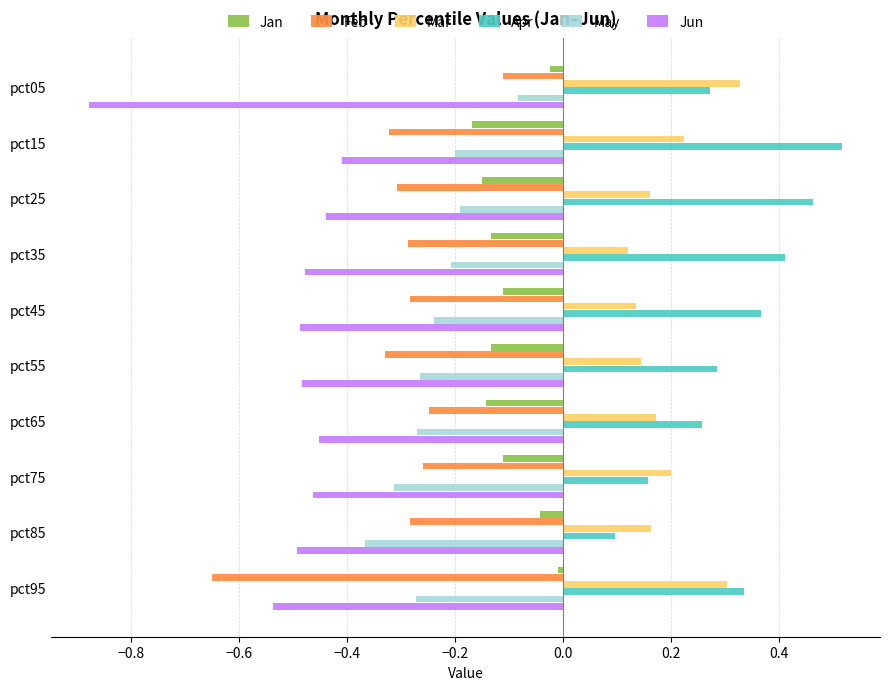

At which label does Feb reach its peak?

pct05